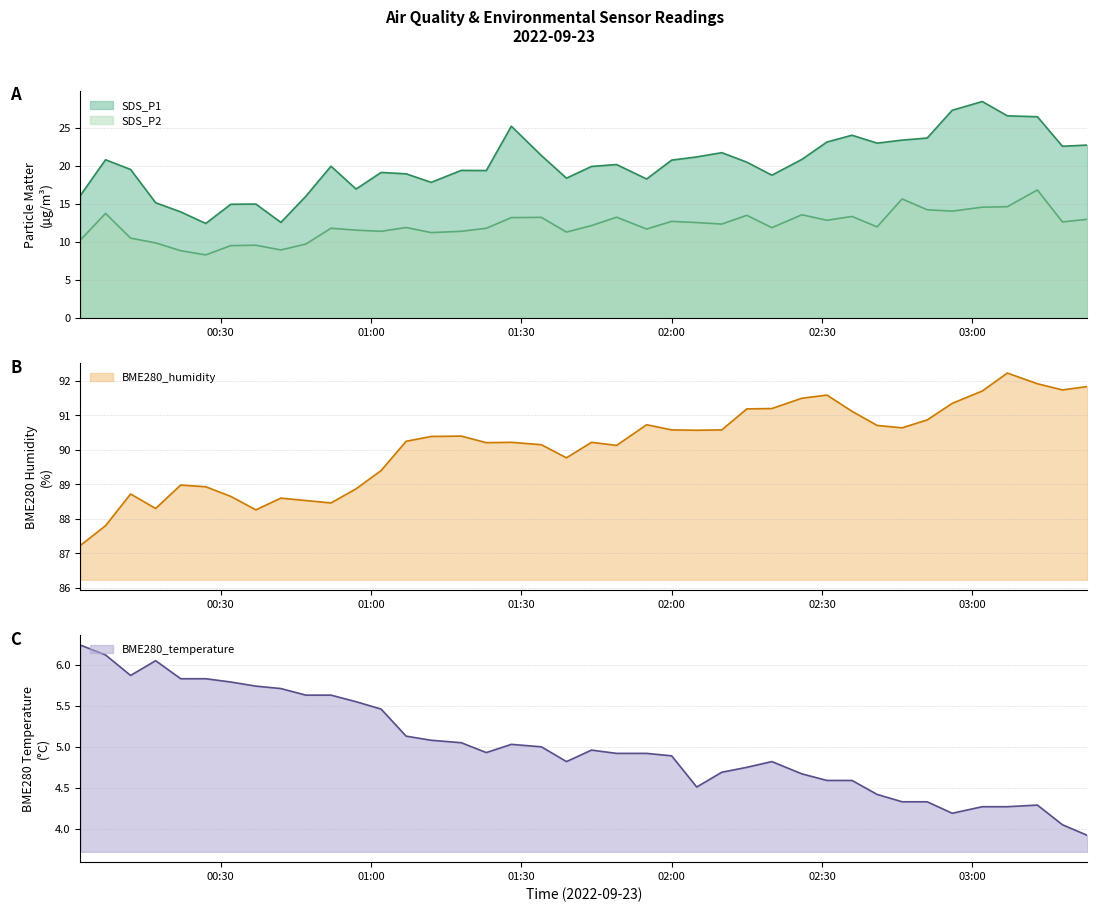

Which label corresponds to the largest value in the chart?

2022/09/23 03:07